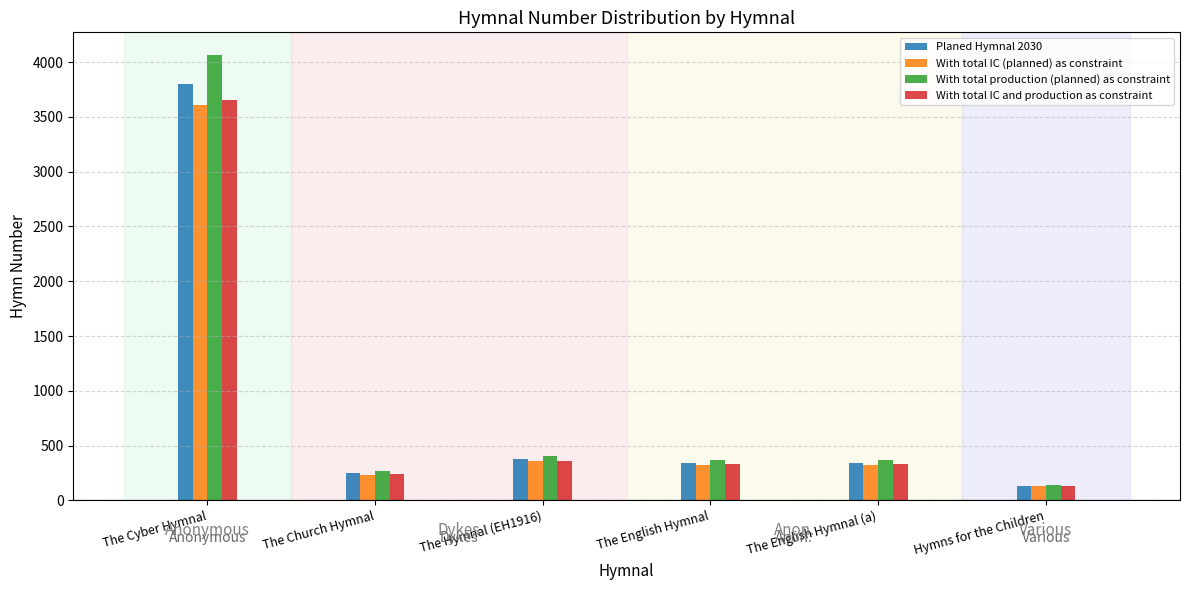

What is the lowest value of the With total IC (planned) as constraint series?

127.3